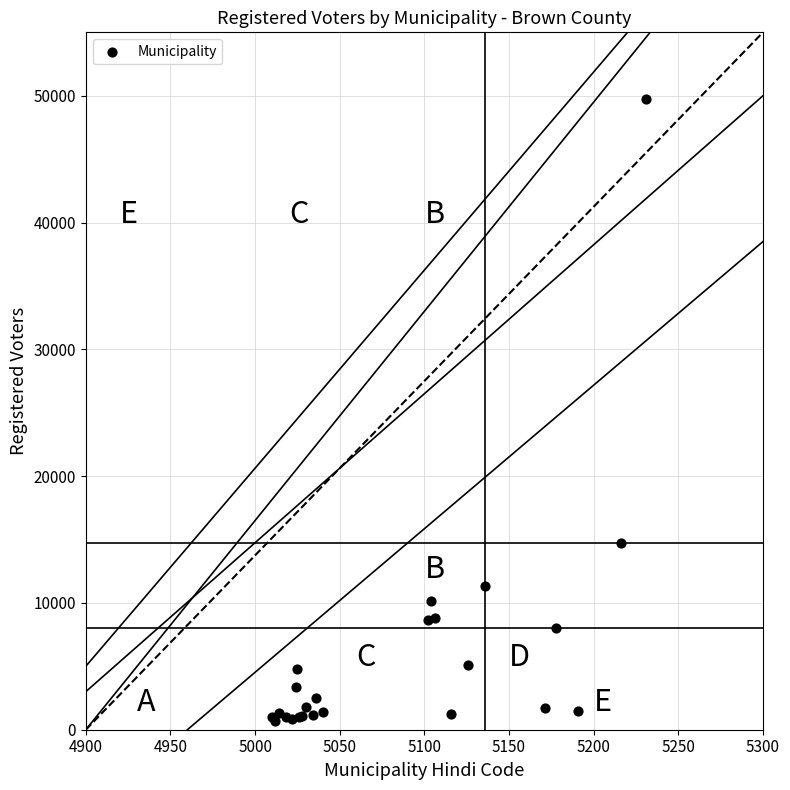

What Y value in the scatter plot is closest to 25204?

14724